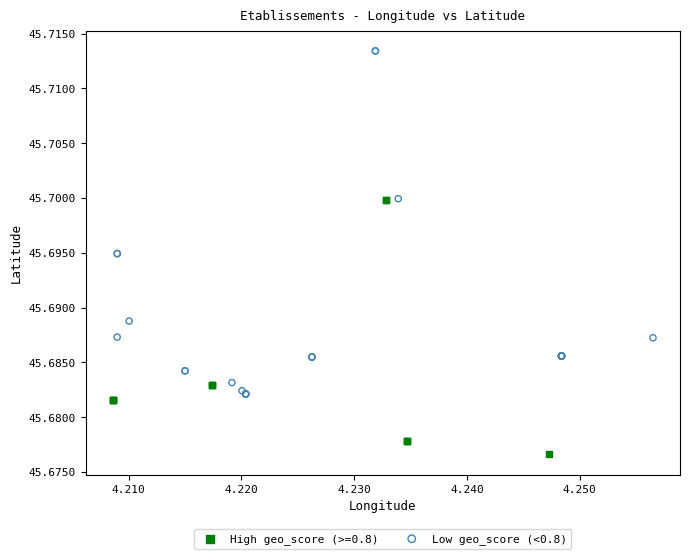

Which series reaches the maximum Y coordinate?

Low geo_score (<0.8)